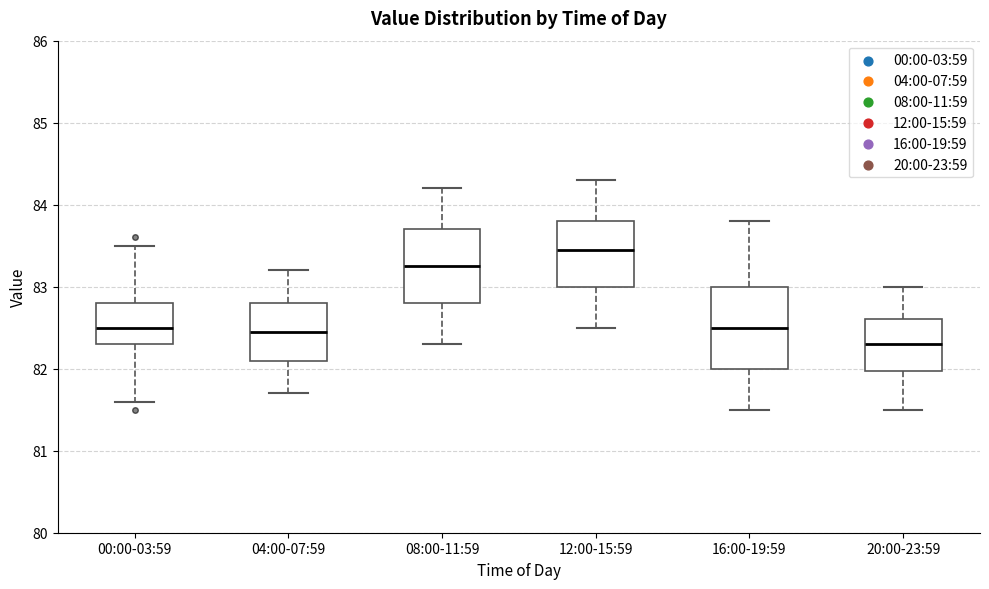

Reading left to right, read every box against the y-axis: the position of its median line, the range the box covers, and the ends of its whiskers. The values are not printed on the chart, so give them approximately, as read against the axis.

00:00-03:59: median 82.5, box 82.3 to 82.8, whiskers 81.6 to 83.5
04:00-07:59: median 82.5, box 82.1 to 82.8, whiskers 81.7 to 83.2
08:00-11:59: median 83.3, box 82.8 to 83.7, whiskers 82.3 to 84.2
12:00-15:59: median 83.5, box 83.0 to 83.8, whiskers 82.5 to 84.3
16:00-19:59: median 82.5, box 82.0 to 83.0, whiskers 81.5 to 83.8
20:00-23:59: median 82.3, box 82.0 to 82.6, whiskers 81.5 to 83.0